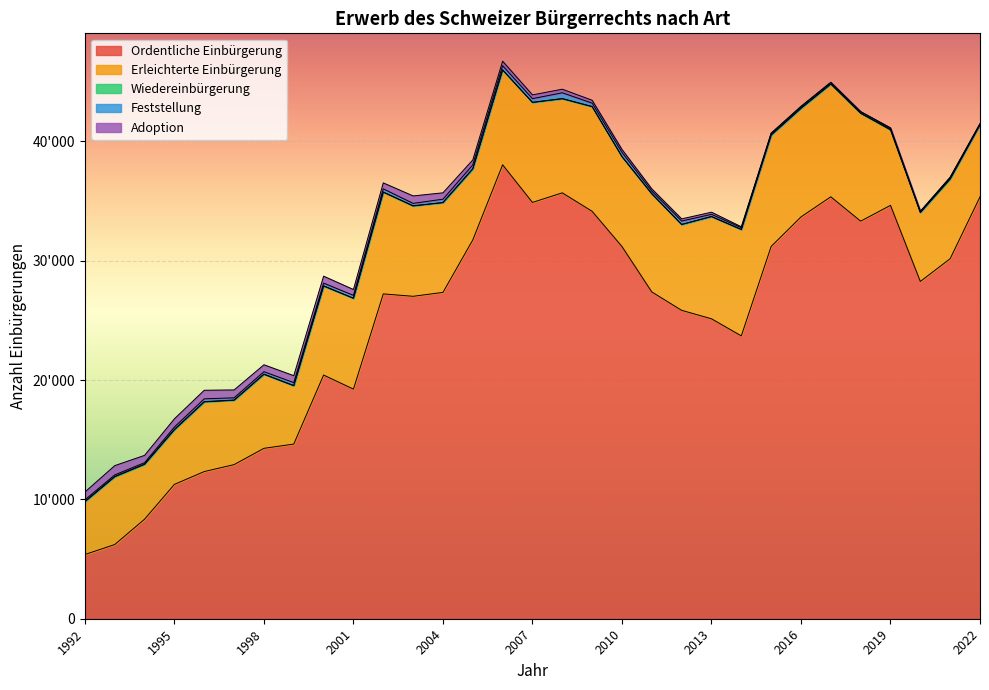

Reading left to right, list all the values displayed in this chart.

Ordentliche Einbürgerung: 5380	6216	8340	11257	12331	12912	14277	14634	20418	19239	27216	27015	27342	31737	38031	34879	35683	34136	31186	27381	25840	25132	23698	31192	33665	35352	33309	34635	28259	30166	35348
Erleichterte Einbürgerung: 4418	5677	4592	4574	5832	5393	6199	4890	7456	7609	8522	7570	7517	5951	7946	8377	7880	8766	7533	8221	7193	8563	8911	9332	9099	9444	9037	6314	5778	6656	6034
Wiedereinbürgerung: 32	27	27	34	31	20	22	15	19	9	16	17	18	16	10	13	20	16	6	4	3	4	10	14	16	15	17	66	13	80	11
Feststellung: 131	130	116	196	230	184	201	242	226	236	264	198	274	326	349	305	484	280	345	218	283	184	144	120	114	117	109	90	73	79	75
Adoption: 655	778	613	691	719	660	578	582	581	490	497	624	534	407	375	315	298	242	244	188	181	178	73	31	43	21	21	22	18	13	18